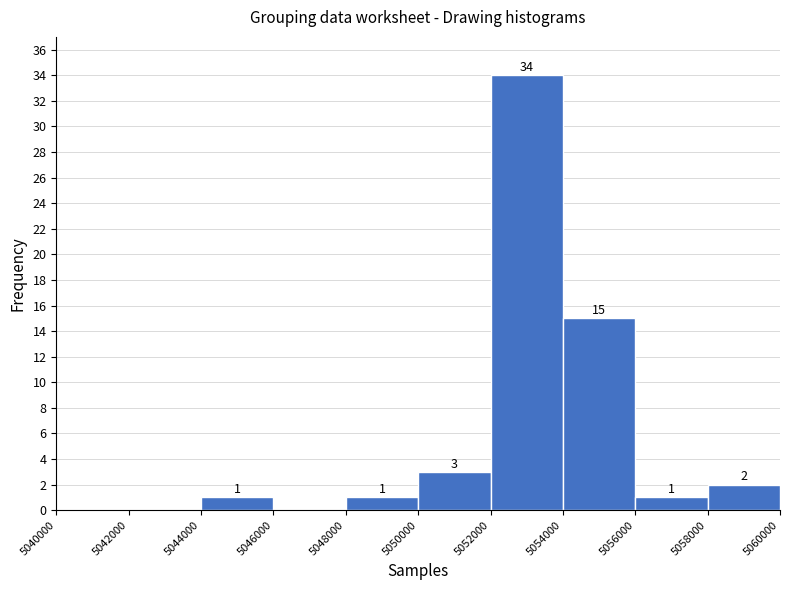

Over which range of the x-axis is the bar tallest?

5052000 to 5054000